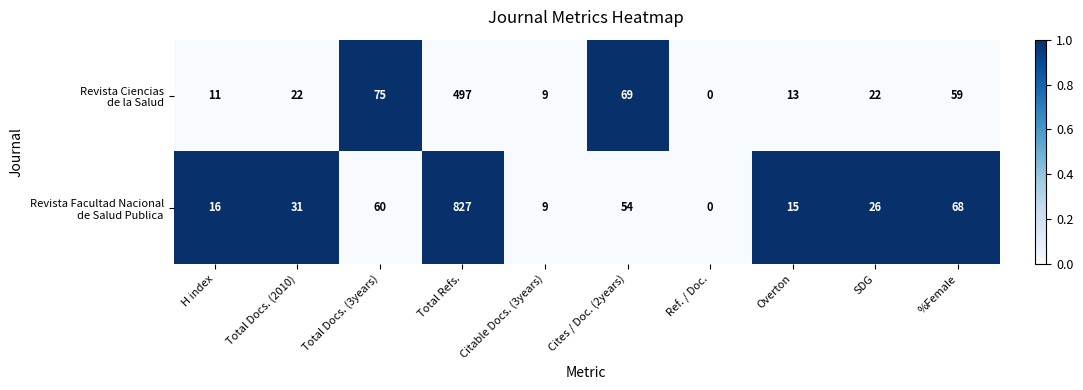

How many categories are shown in the chart?

10